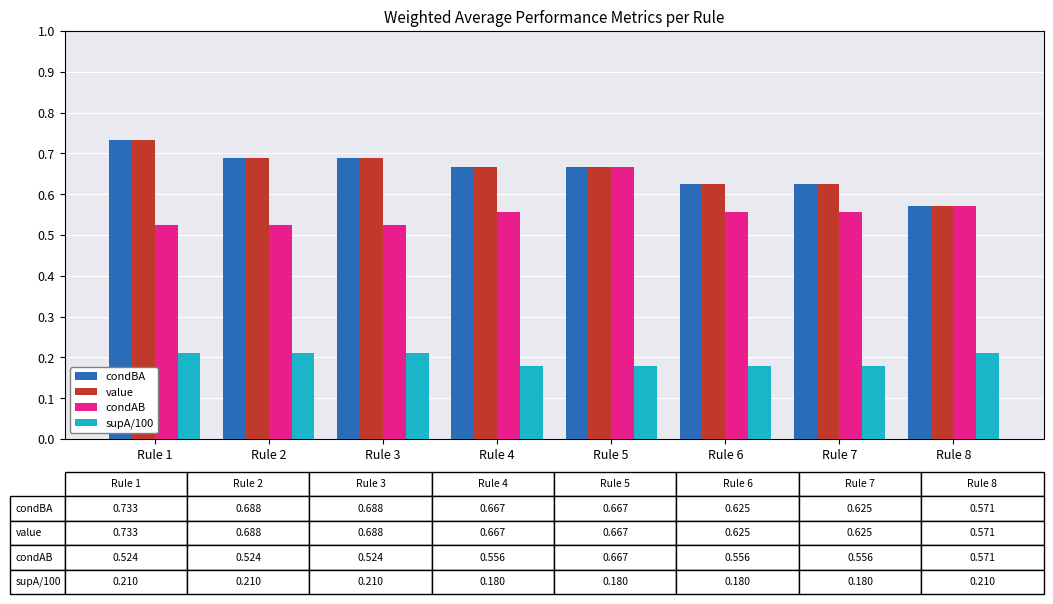

At which category does the chart reach its peak across all series?

Rule 1